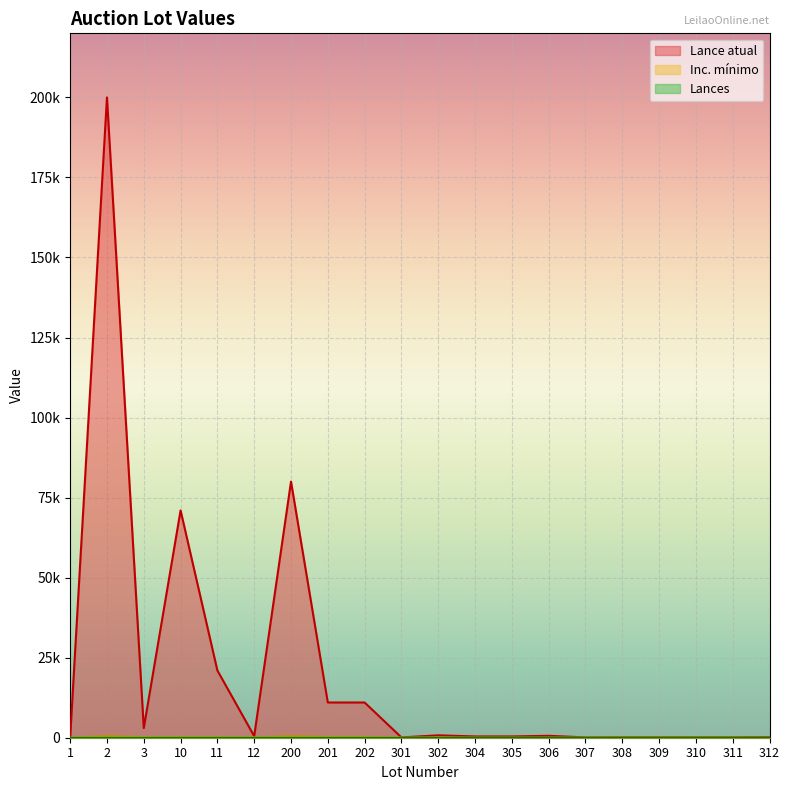

What is the value of the Lance atual point at the 17th from the left?

200.0